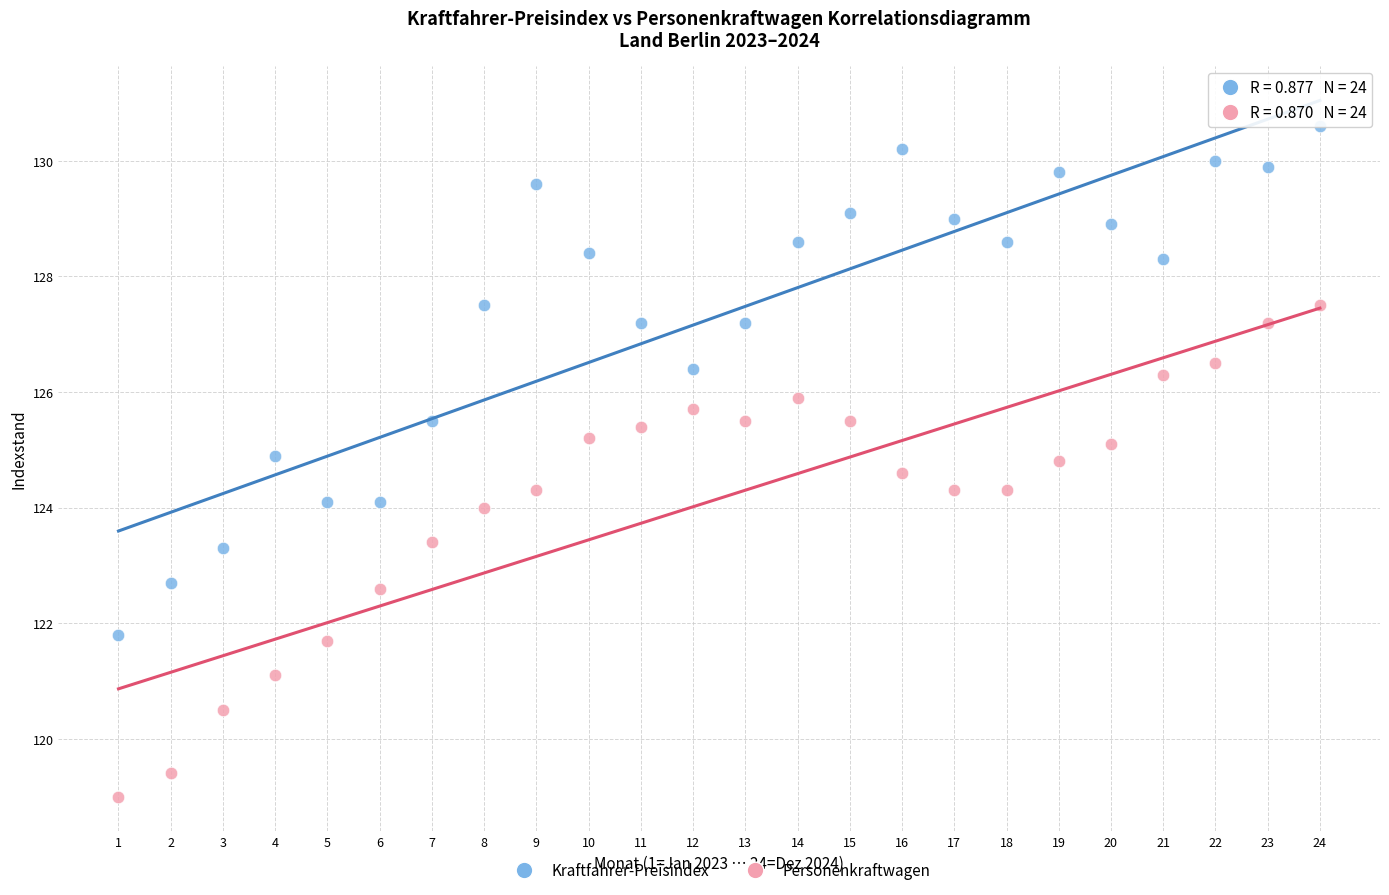

Across all data points, what is the range of Y values (max minus min)?

11.6